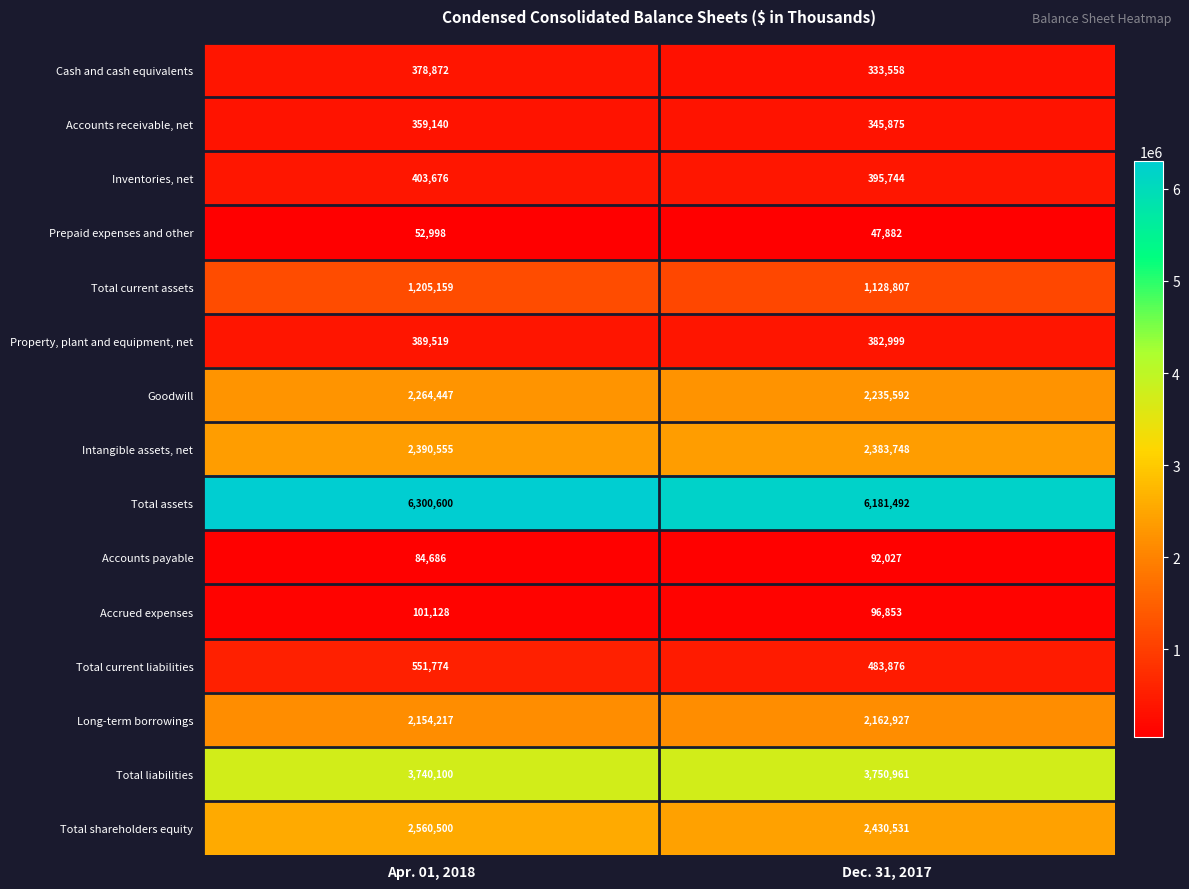

What is the maximum value shown in the chart?

6300600